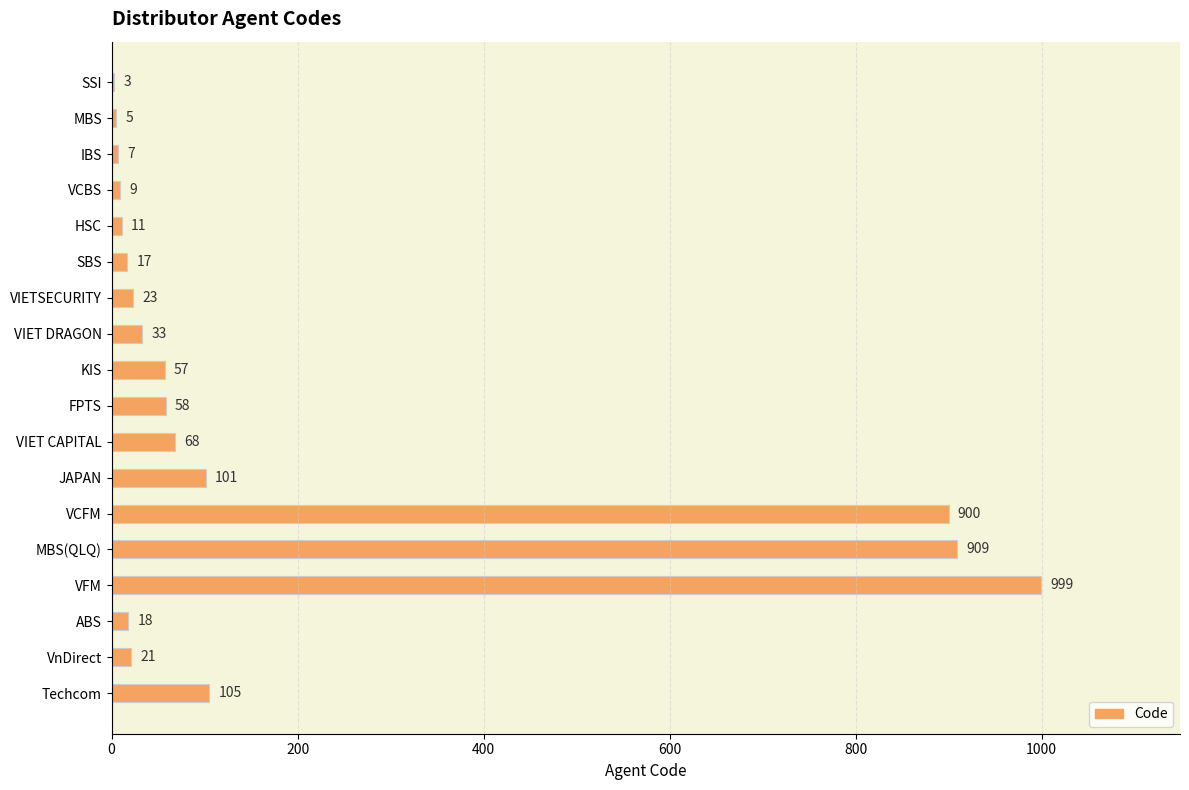

At which label is the value closest to 501?

Techcom